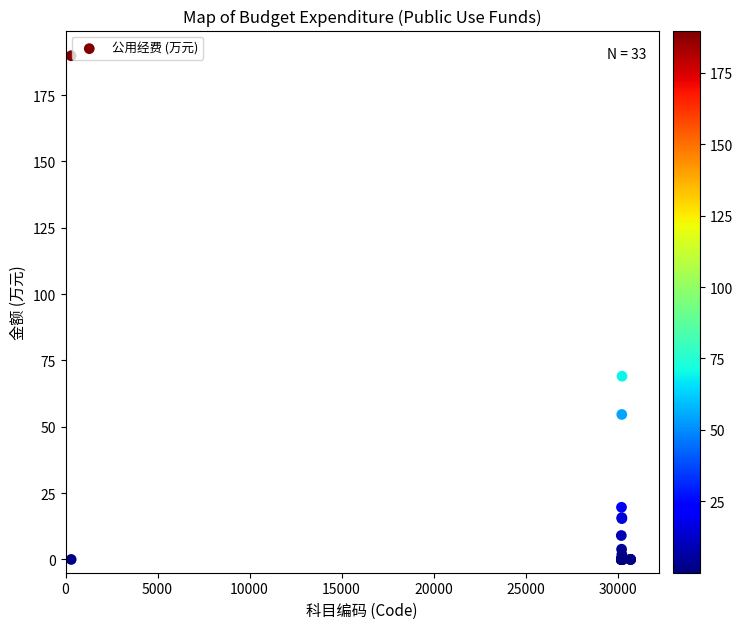

What Y value in the scatter plot is closest to 94?

69.0